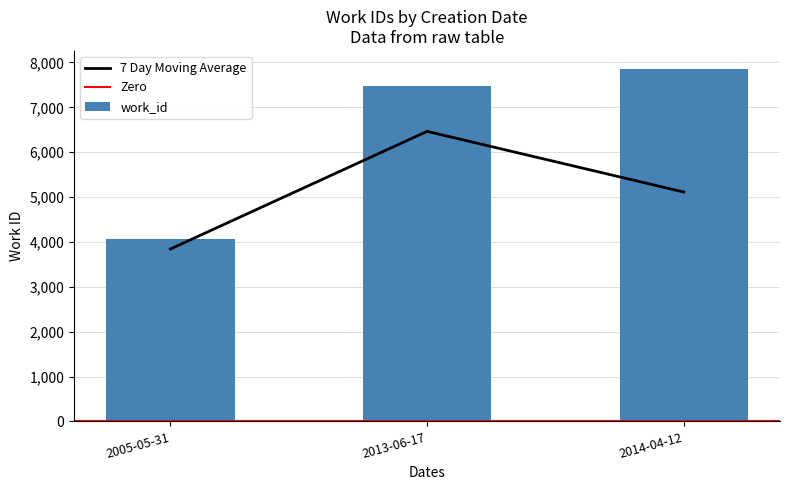

How many data points are less than 7473?

1